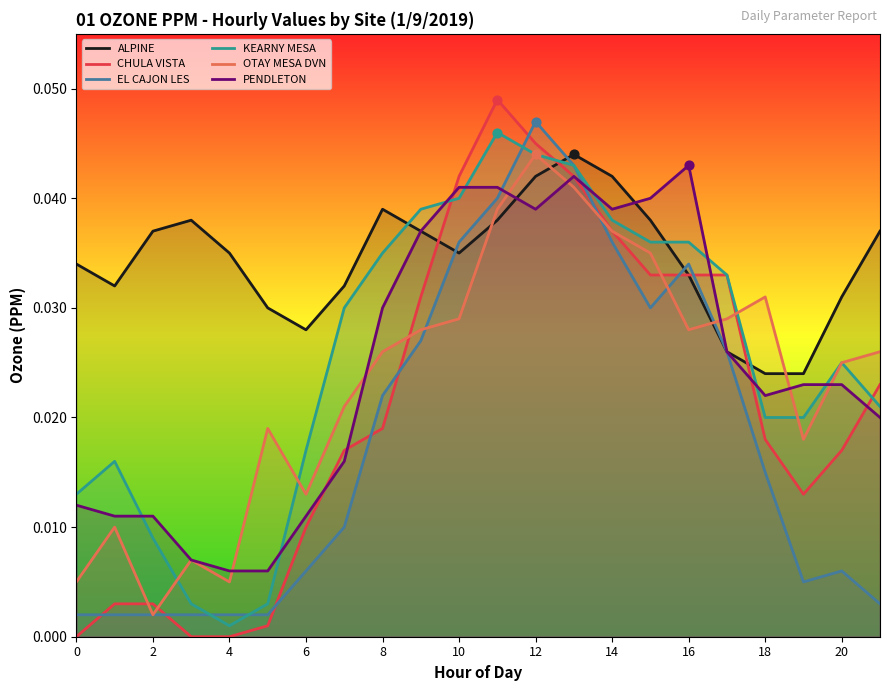

Is the value of OTAY MESA DVN at 13 greater than the value of EL CAJON LES at 11?

Yes